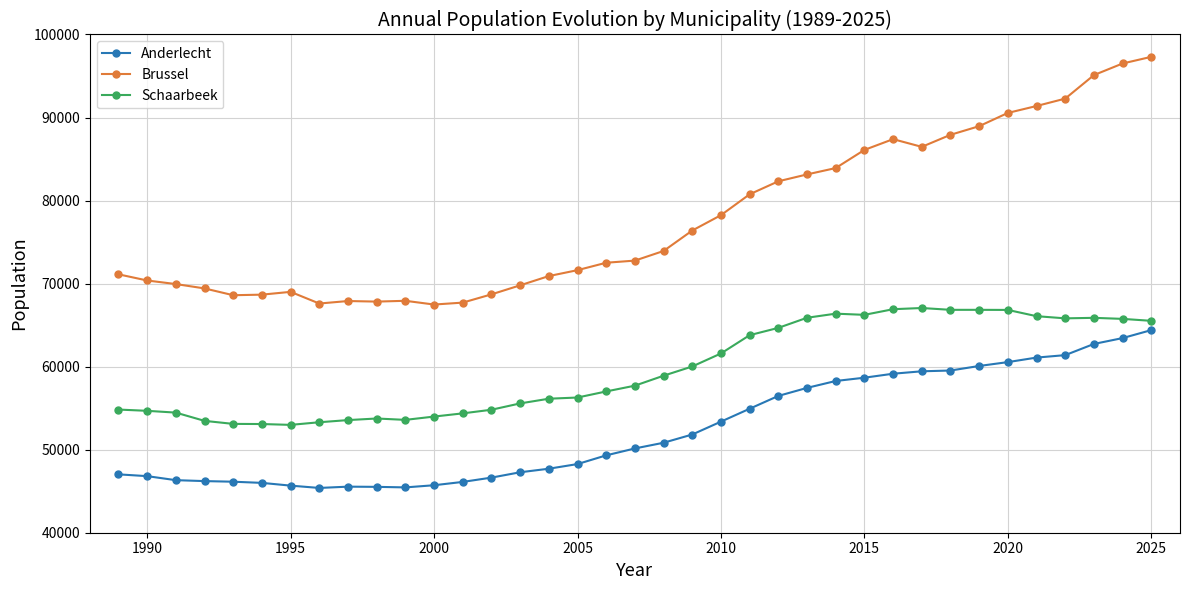

True or false: Brussel has more than 1 interior local peaks.

True